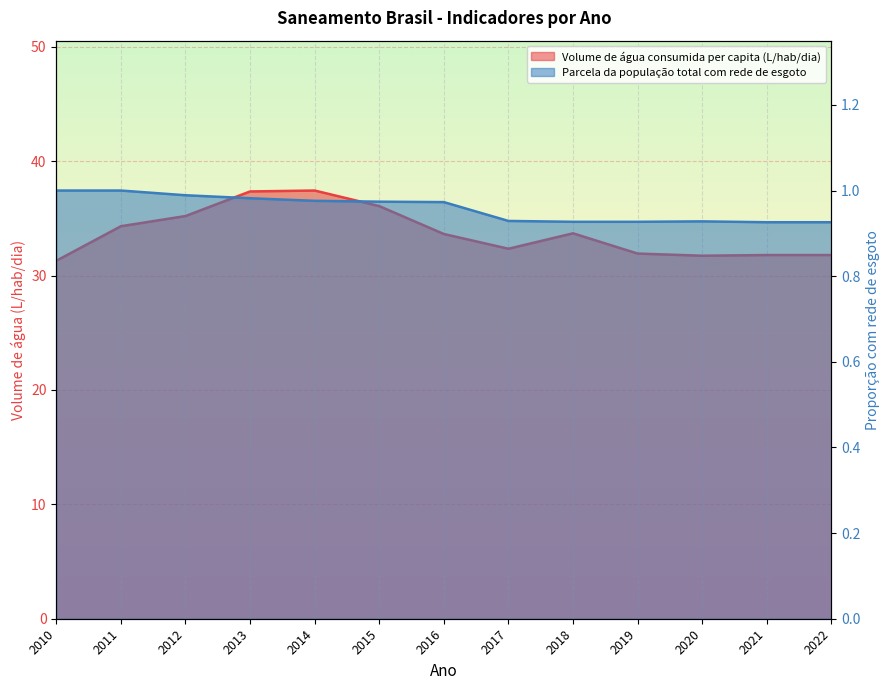

What is the value of the Volume de água consumida per capita (L/hab/dia) point at the 5th from the left?

37.4